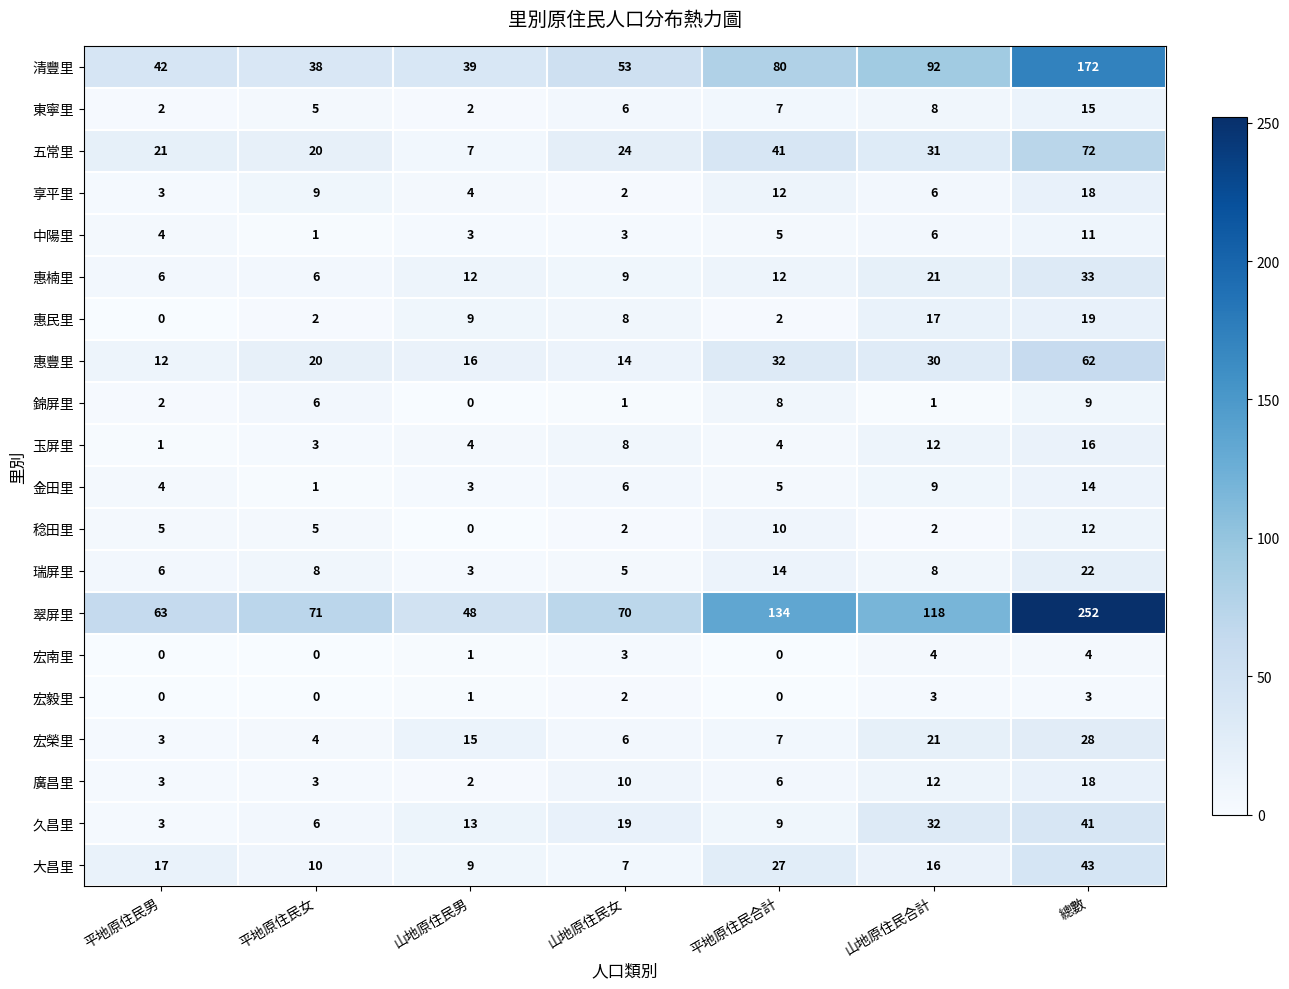

Count the number of data series in this chart.

20